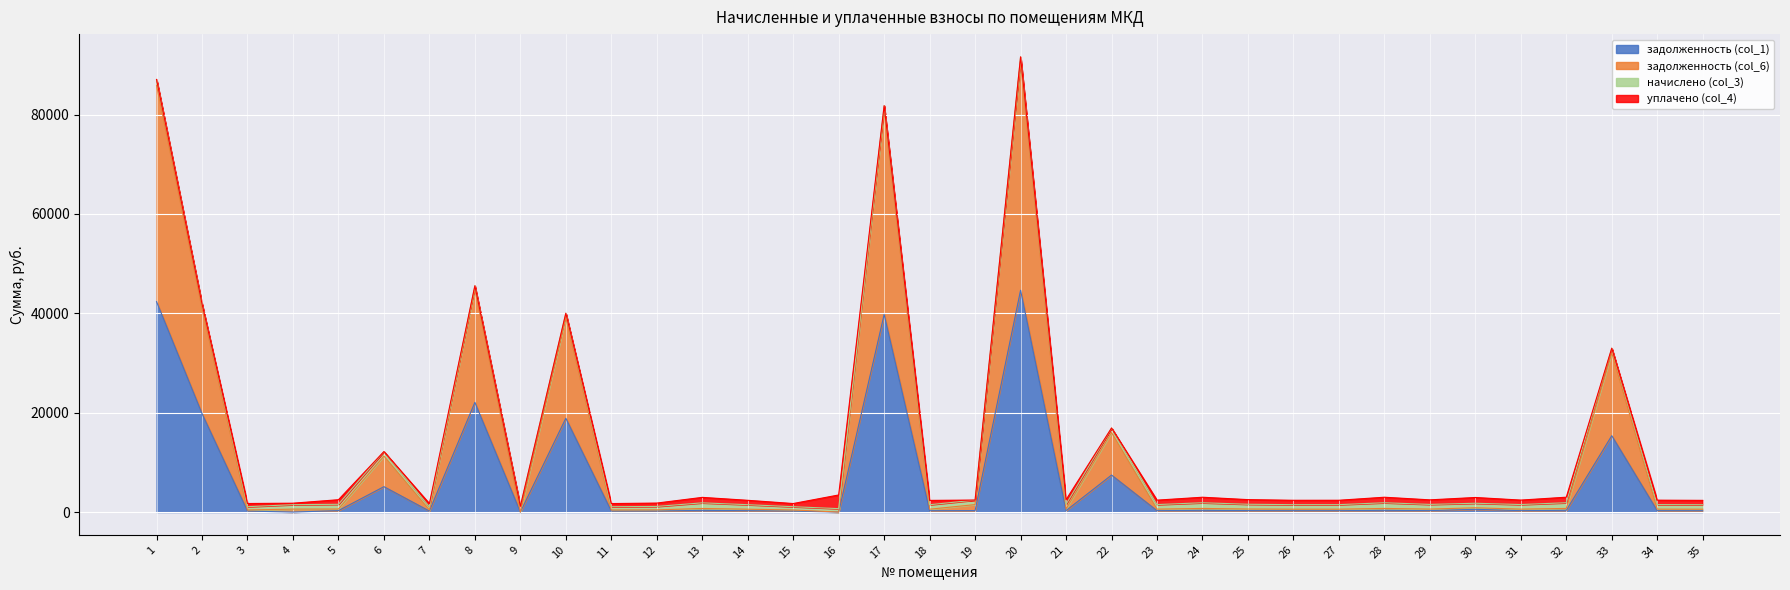

Where is the first local minimum for задолженность (col_6)?

3